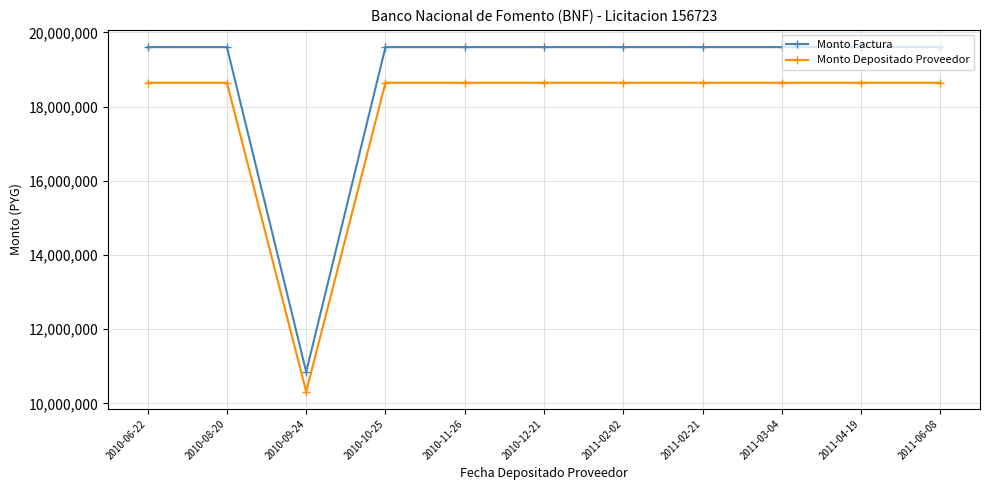

What is the label of the 11th point from the left?

2011-06-08